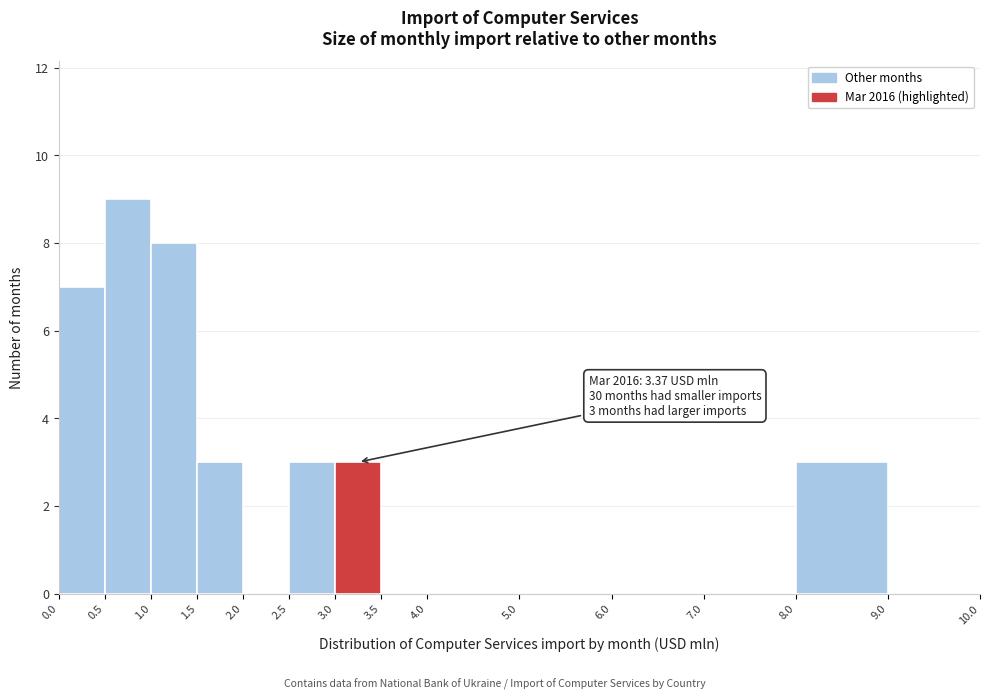

Which range on the x-axis has the tallest bar?

0.5 to 1.0